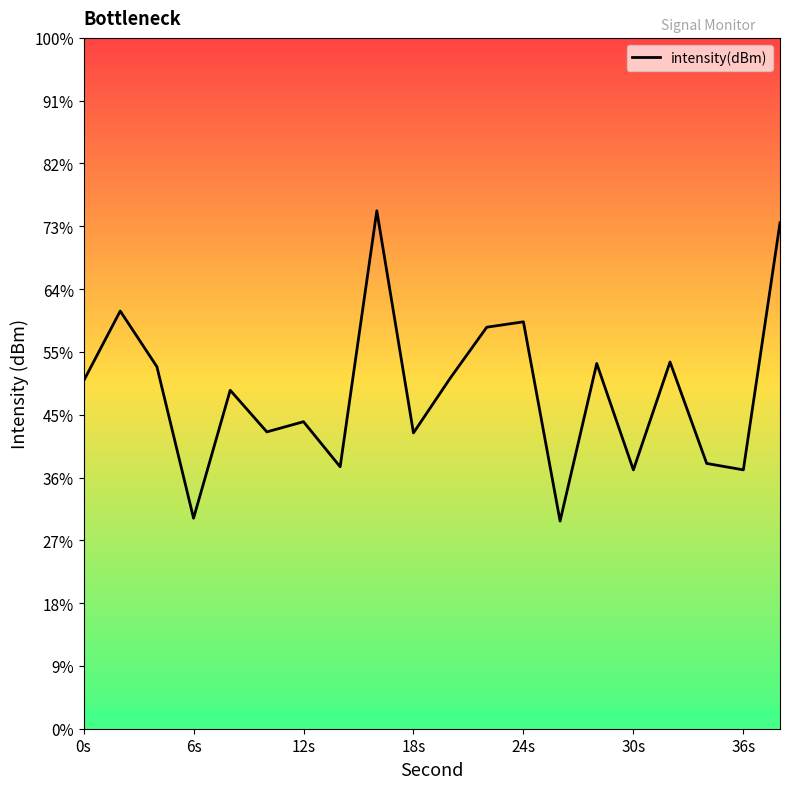

Does the chart have visible grid lines?

No